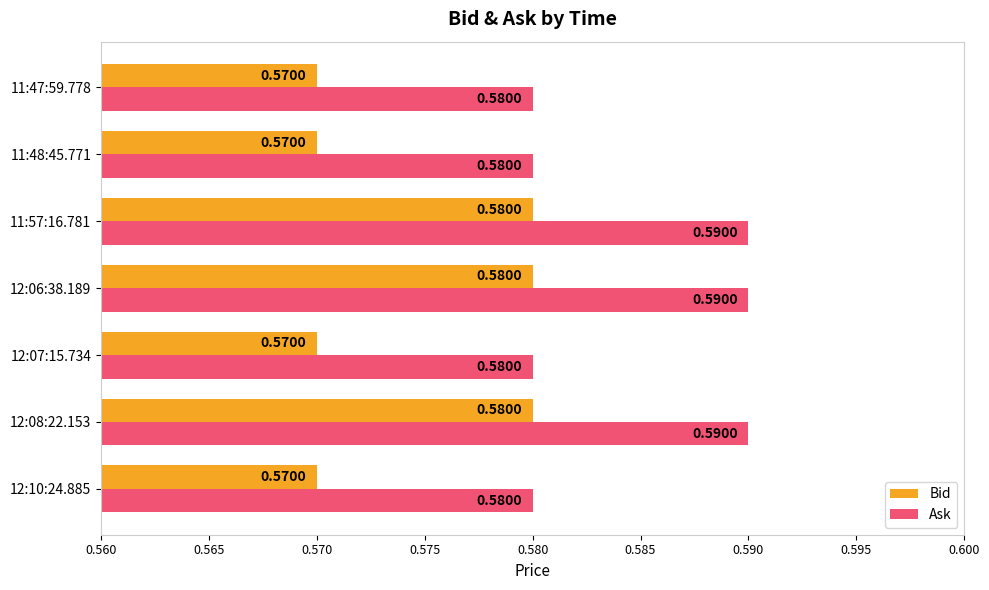

At how many categories does at least one series exceed 0?

7